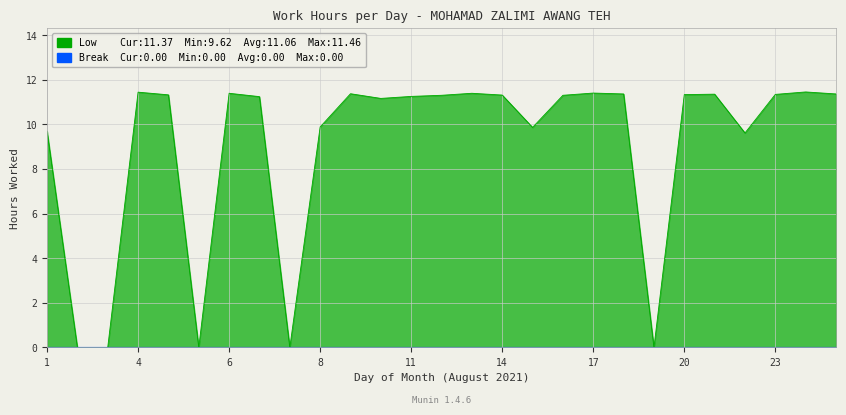

Reading right to left, transcribe all the data shown in this chart.

11.4	11.5	11.3	9.6	11.4	11.3	0.0	11.4	11.4	11.3	9.9	11.3	11.4	11.3	11.3	11.2	11.4	9.9	0.0	11.2	11.4	0.0	11.3	11.4	0.0	0.0	9.7